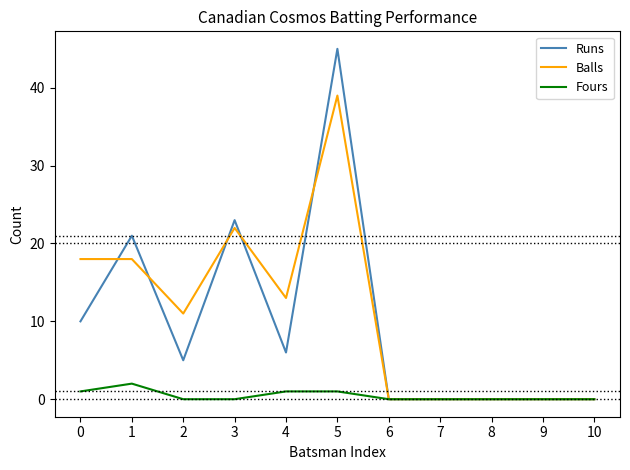

At how many categories does at least one series exceed 2?

6